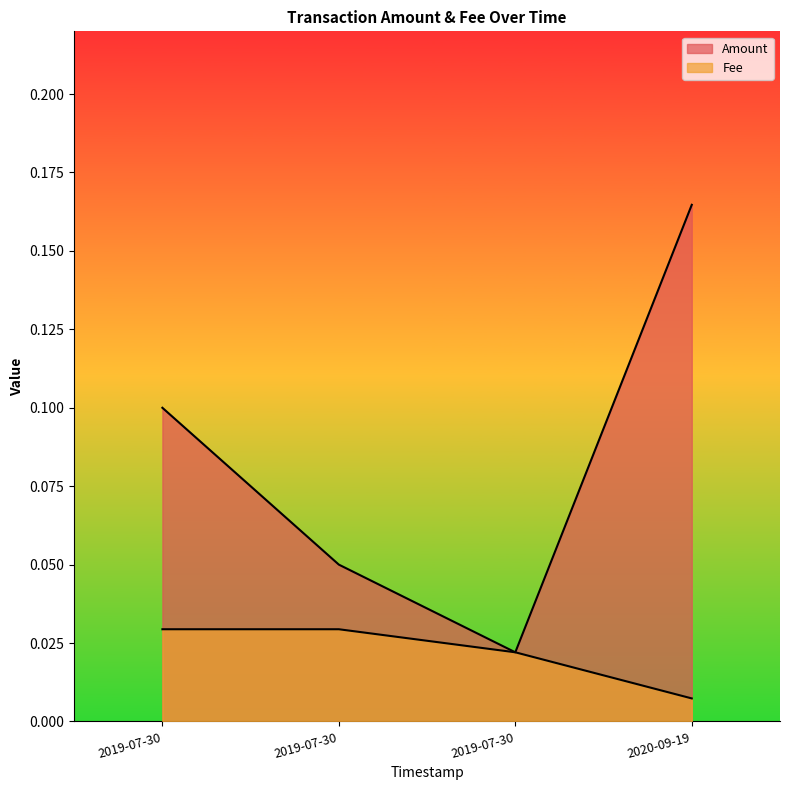

List the series in order of their overall mean, lowest first.

Fee, Amount